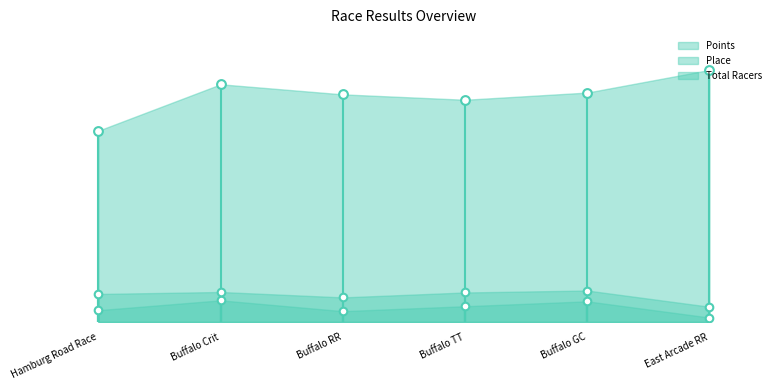

Which series has the widest spread of Y values?

Points